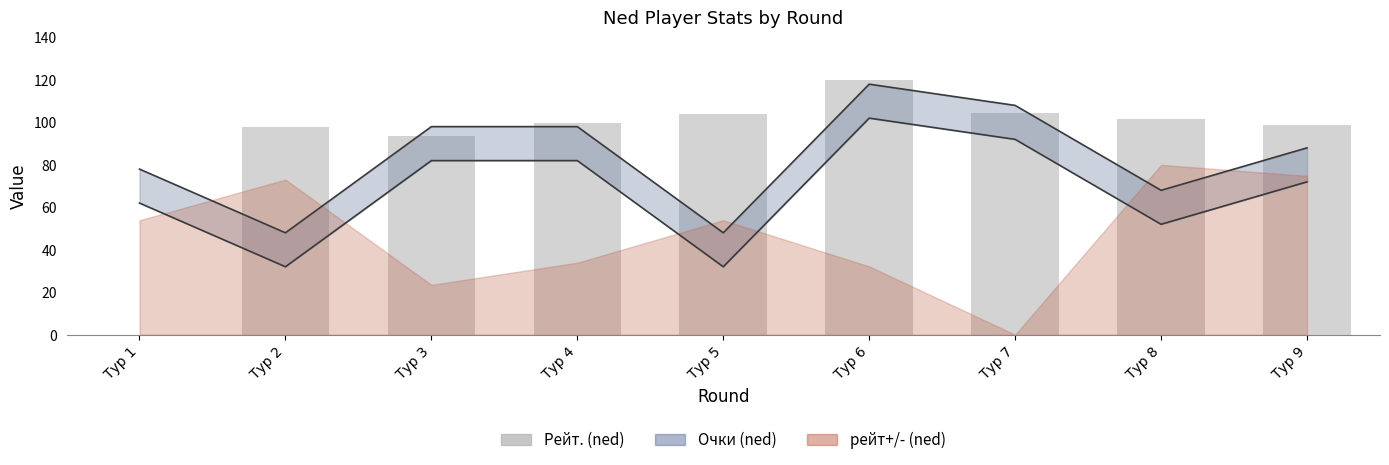

What is the difference between the values at Тур 3 and Тур 4?

6.4